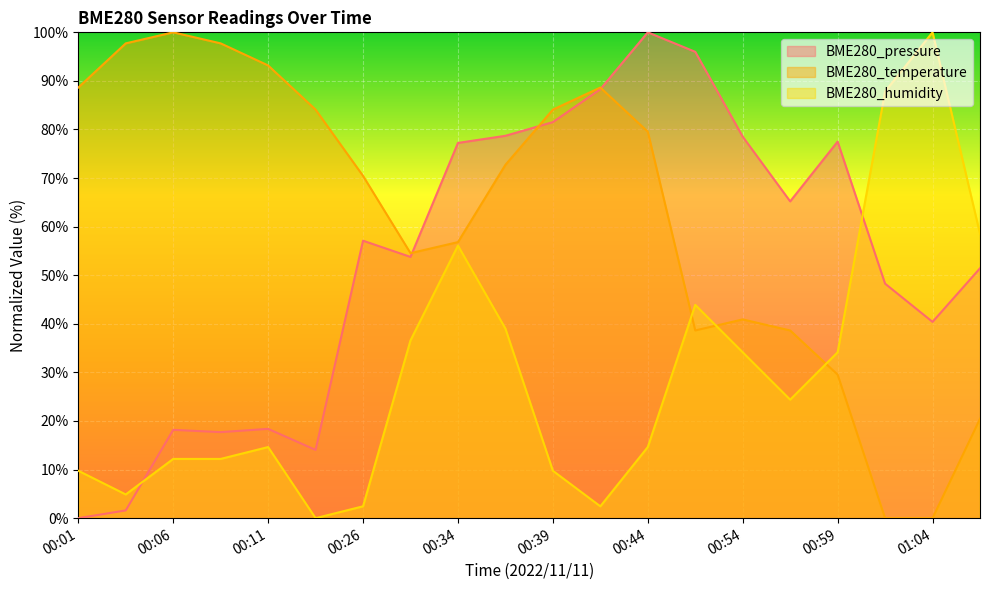

Which series has the largest total across all categories?

BME280_temperature